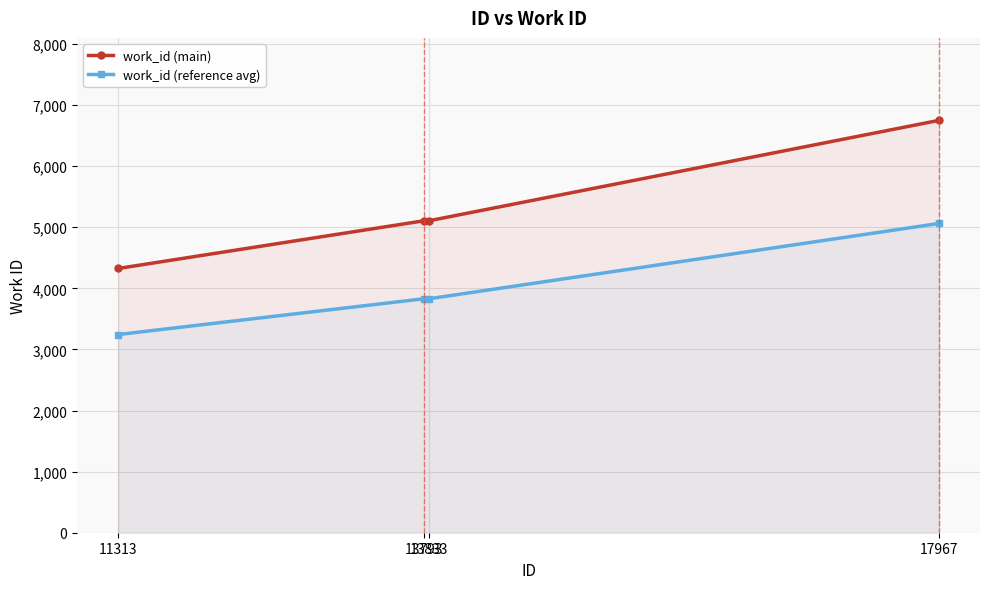

Rank the series at 13833 from highest to lowest value.

work_id (main), work_id (reference avg)